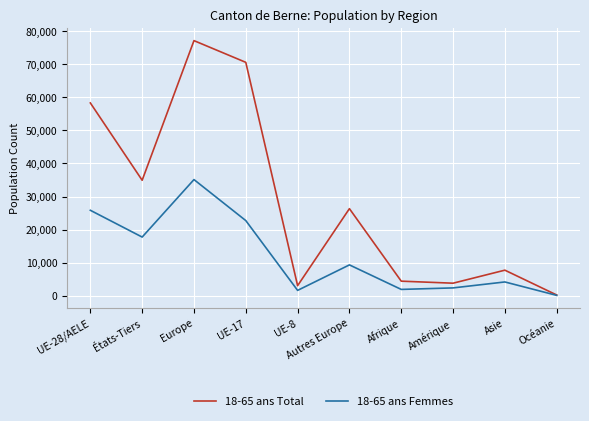

How many lines are shown in the chart?

2